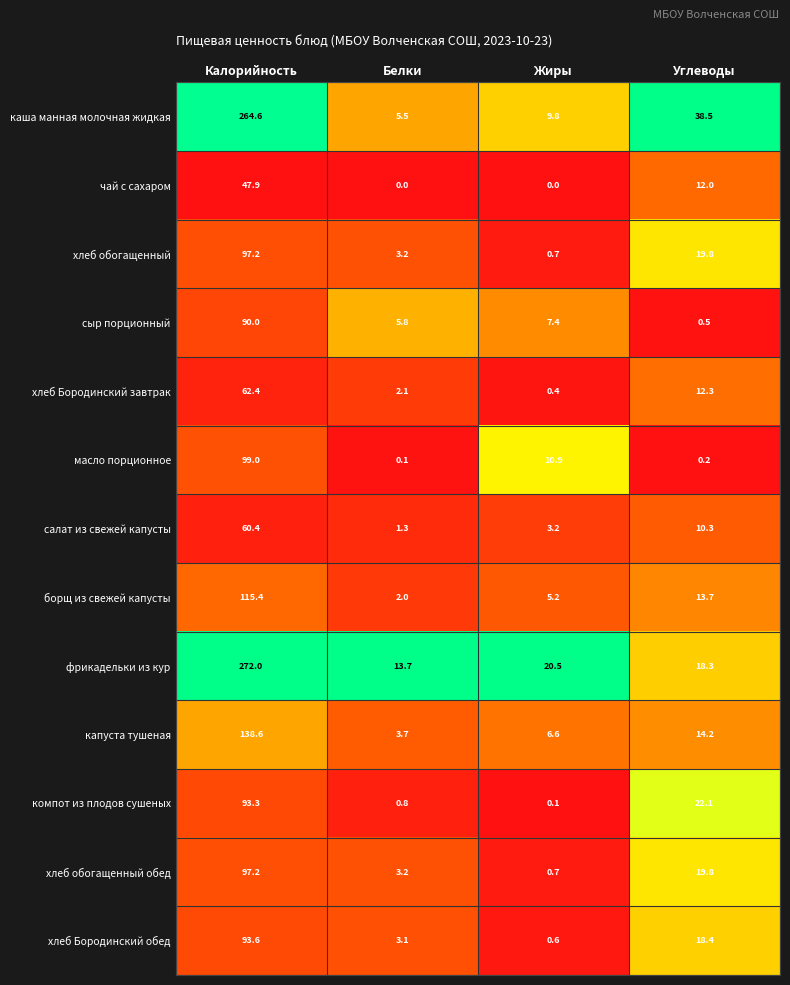

What is the maximum value shown in the chart?

272.0